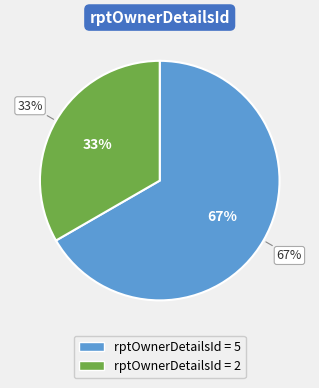

Which category has the smallest portion of the pie?

2